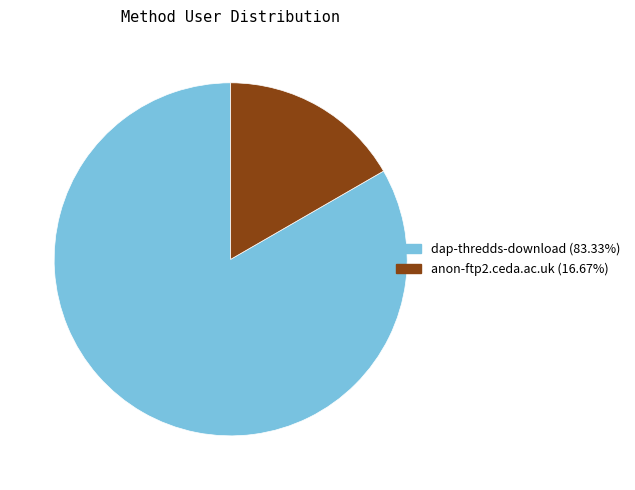

Is there a majority slice in this chart?

Yes